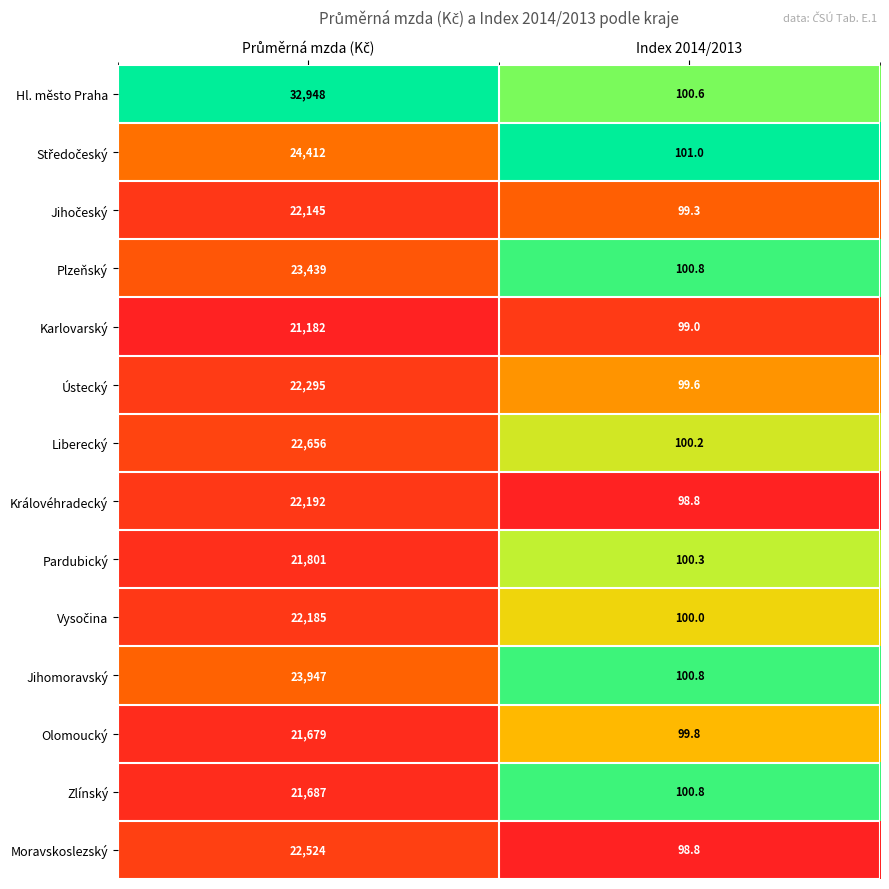

The Olomoucký series shows 138.9 at Index 2014/2013. True or false?

False